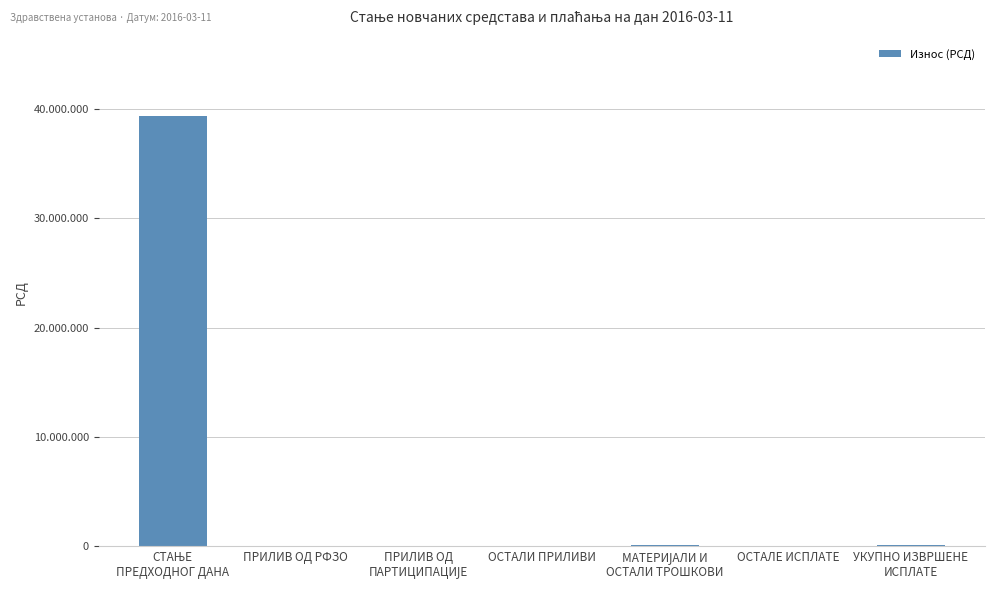

The value at СТАЊЕ
ПРЕДХОДНОГ ДАНА is 24413742.1. True or false?

False